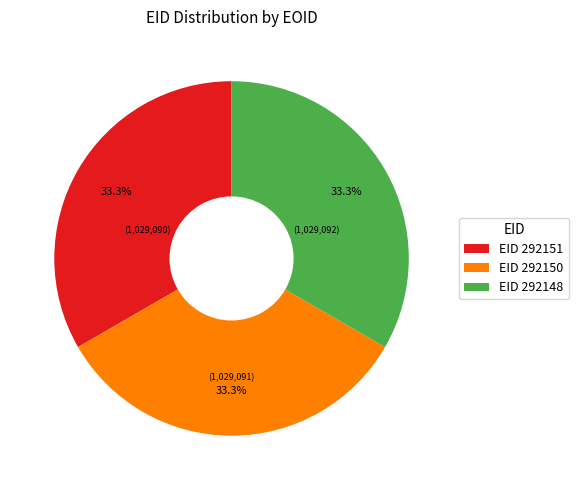

Count the number of slices in the pie.

3